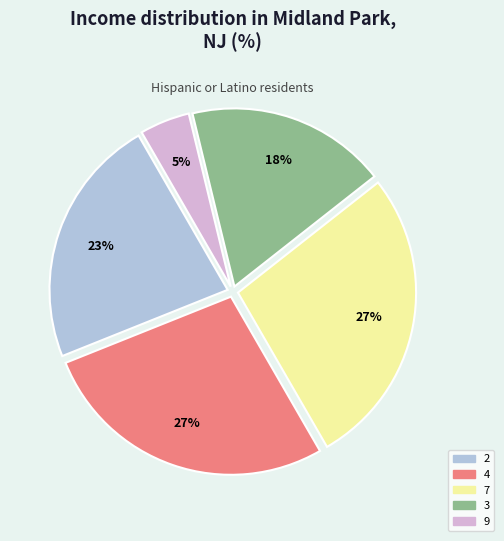

How many segments does this pie chart have?

5